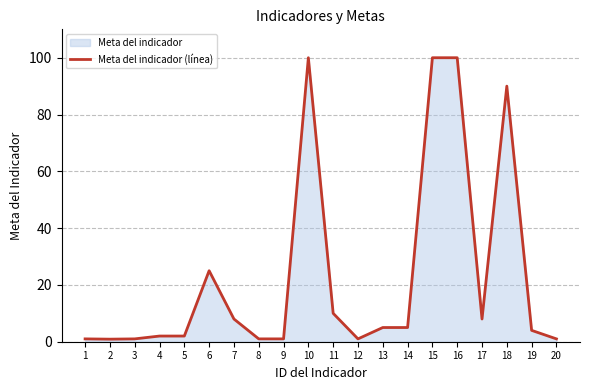

How many values are below 5?

10